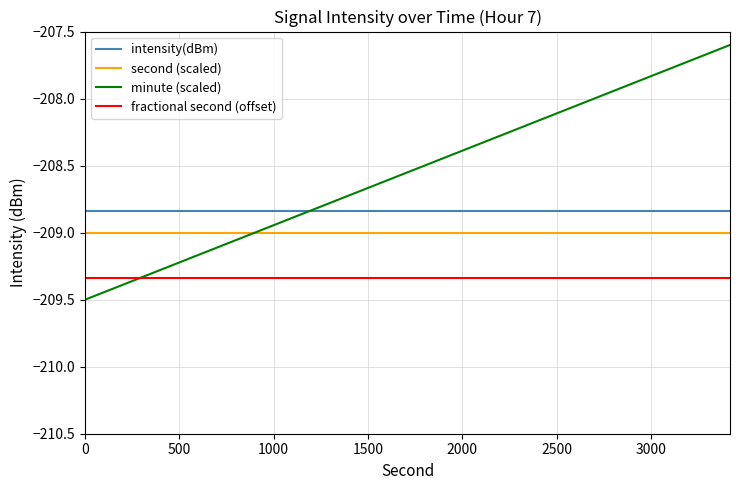

What is the minimum value for second (scaled)?

-209.0